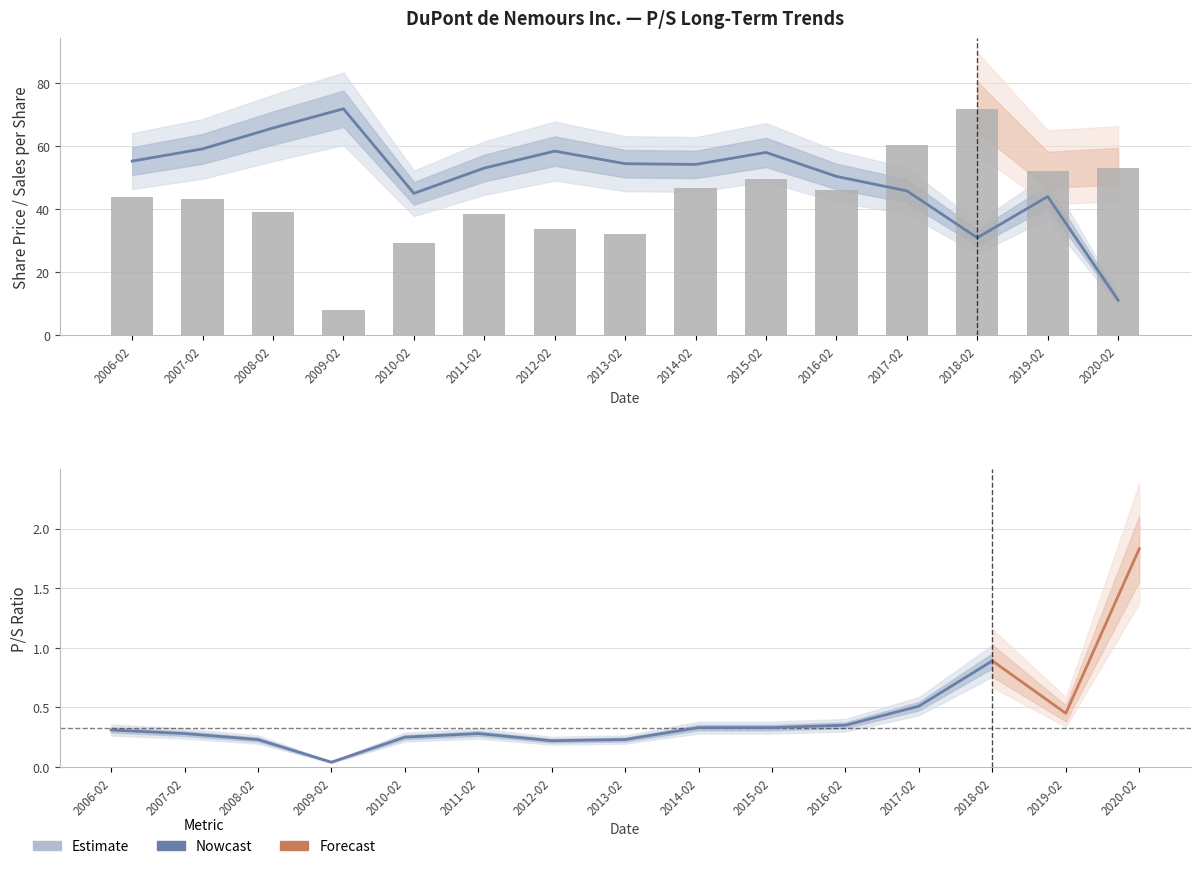

Reading right to left, transcribe all the data shown in this chart.

Share price: 53.1	52.0	71.8	60.3	46.0	49.4	46.7	32.2	33.7	38.5	29.2	8.1	39.2	43.4	43.8
Sales per share: 11.2	44.0	31.0	45.8	50.4	58.0	54.2	54.4	58.4	53.1	45.1	71.8	65.8	59.1	55.3